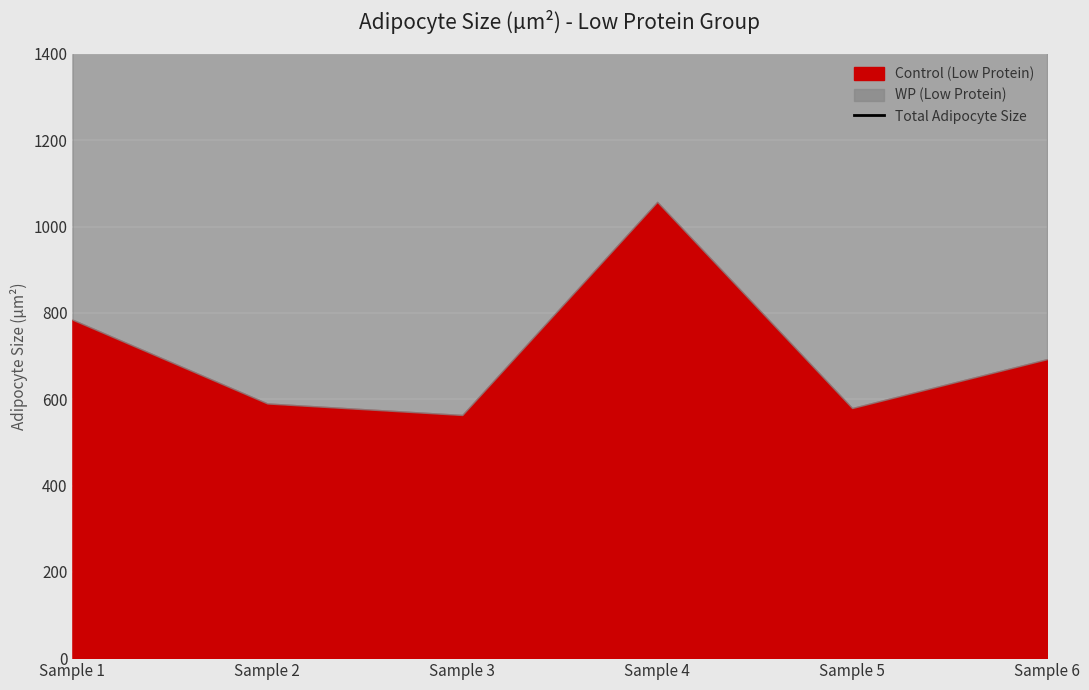

At which category does the chart reach its peak across all series?

Sample 4